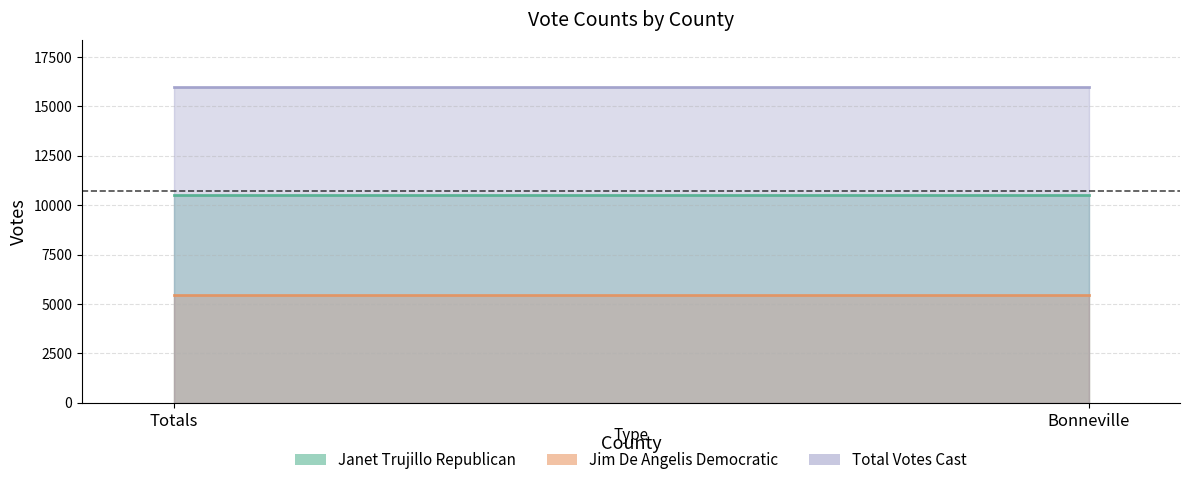

Rank the series at Totals from highest to lowest value.

Total Votes Cast, Janet Trujillo Republican, Jim De Angelis Democratic